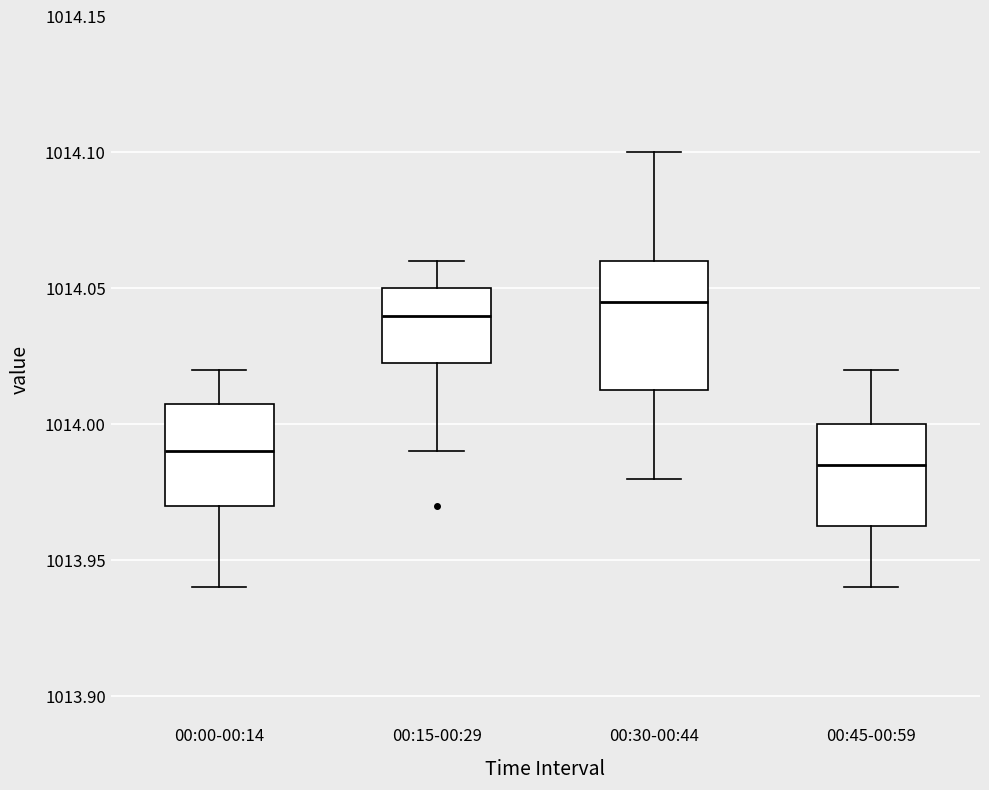

Where is the lower edge of the box for 00:30-00:44 on the y-axis? The values are not printed on the chart, so give them approximately, as read against the axis.

1014.015